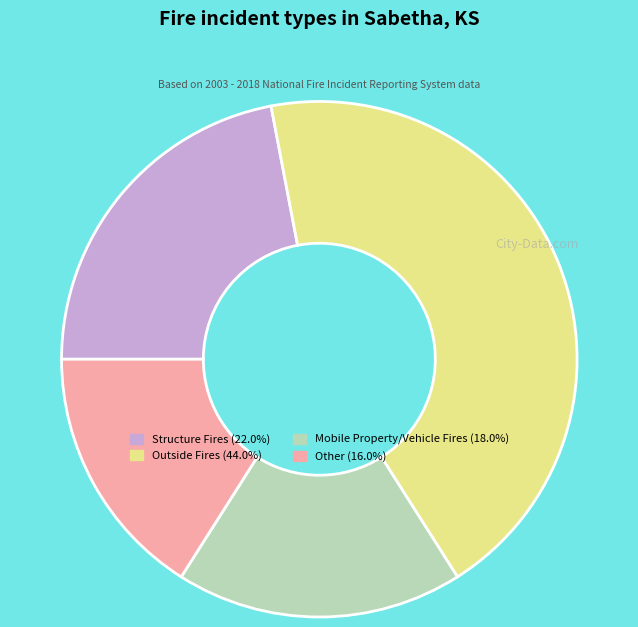

Approximately how many times larger is the value at Mobile Property/Vehicle Fires (18.0%) compared to Other (16.0%)?

1.1